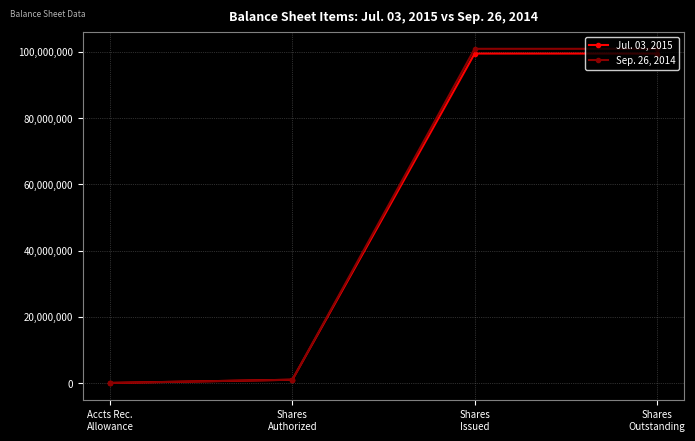

What is the total value across all series at Accts Rec.
Allowance?

43398